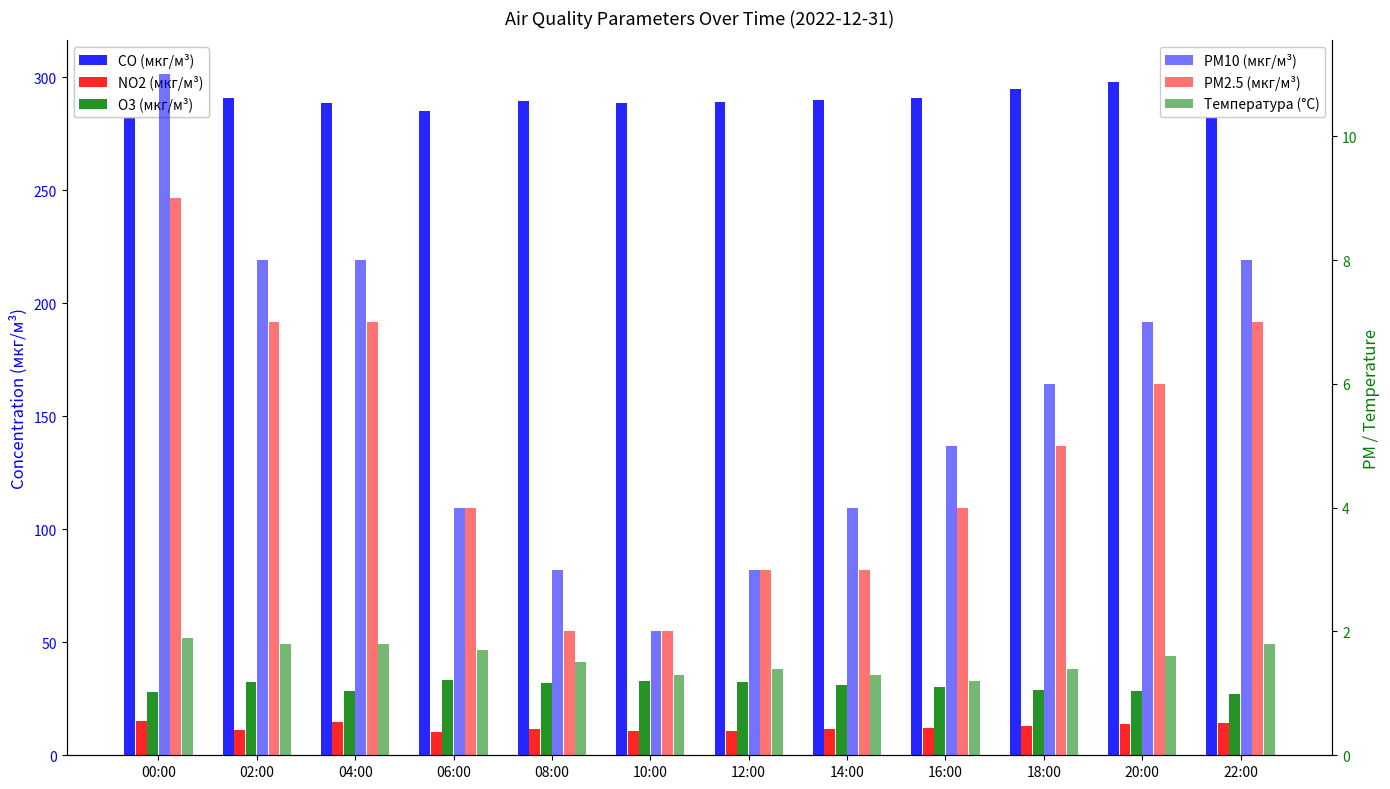

Reading left to right, transcribe all the data shown in this chart.

CO (мкг/м³): 301.2	290.6	288.7	285.2	289.3	288.8	289.2	290.0	291.0	295.0	298.0	300.0
NO2 (мкг/м³): 15.2	11.1	14.9	10.1	11.8	10.8	10.8	11.5	12.0	13.0	14.0	14.5
O3 (мкг/м³): 28.1	32.2	28.6	33.5	31.8	32.9	32.5	31.0	30.0	29.0	28.5	27.0
PM10 (мкг/м³): 11.0	8.0	8.0	4.0	3.0	2.0	3.0	4.0	5.0	6.0	7.0	8.0
PM2.5 (мкг/м³): 9.0	7.0	7.0	4.0	2.0	2.0	3.0	3.0	4.0	5.0	6.0	7.0
Температура (°C): 1.9	1.8	1.8	1.7	1.5	1.3	1.4	1.3	1.2	1.4	1.6	1.8